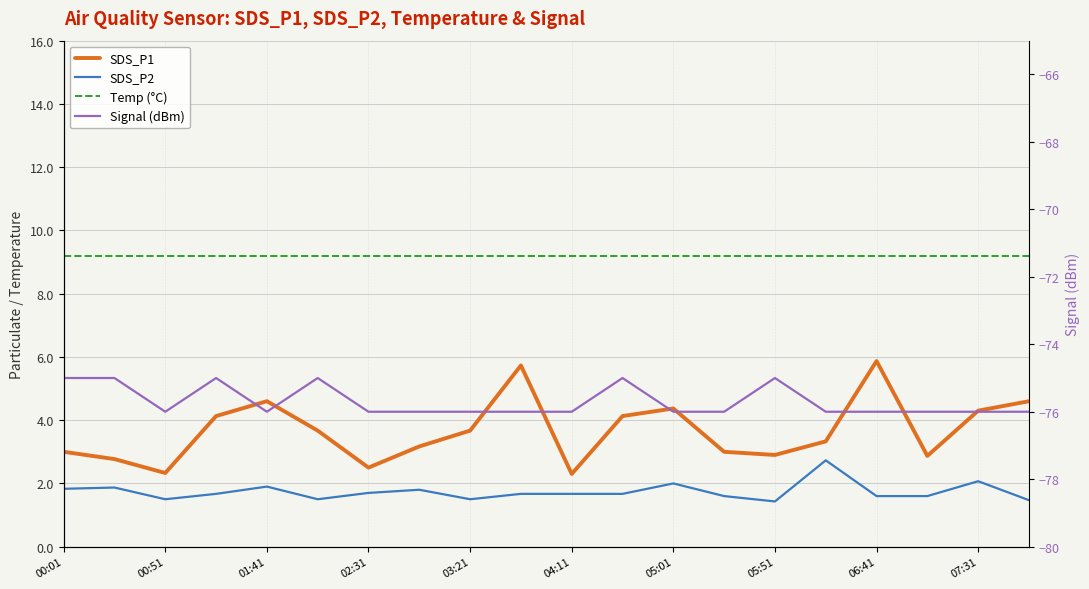

True or false: SDS_P2 and Temp (°C) cross at least once.

False